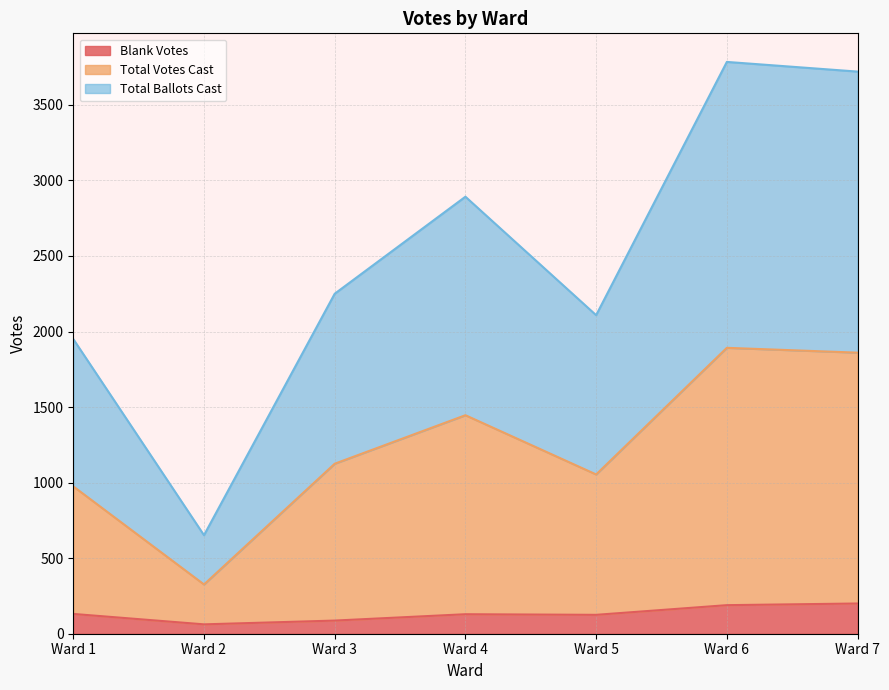

How many values in the Blank Votes series are below 129?

3